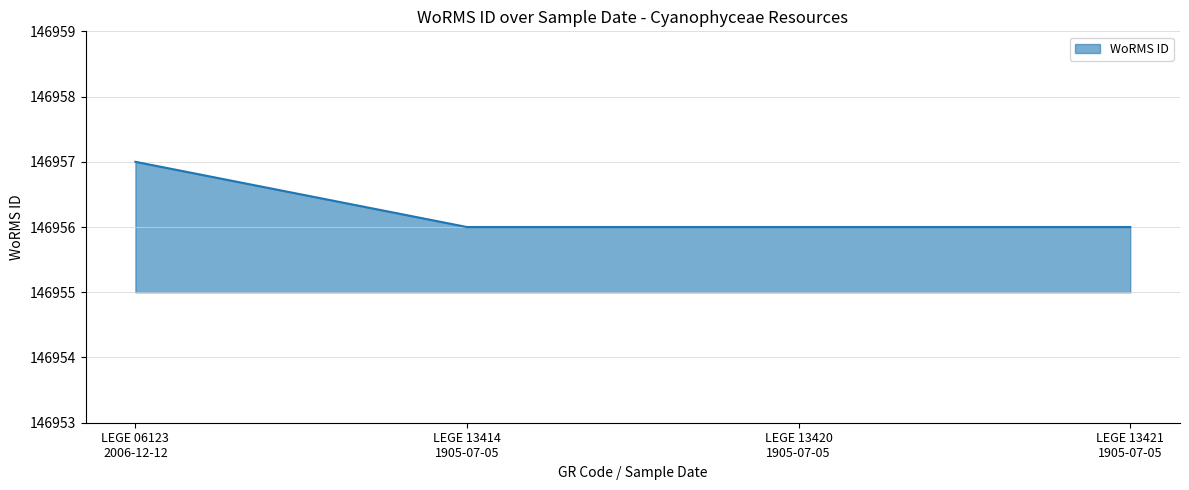

What is the average value?

146956